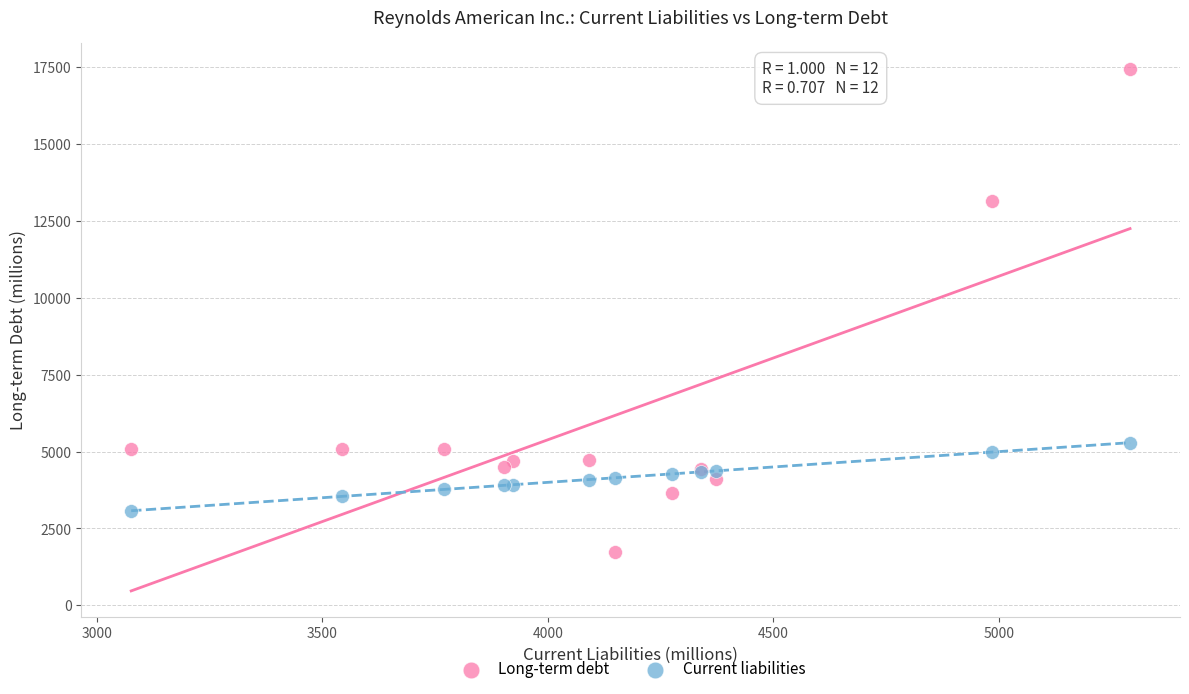

Which series contains the highest Y value?

Long-term debt